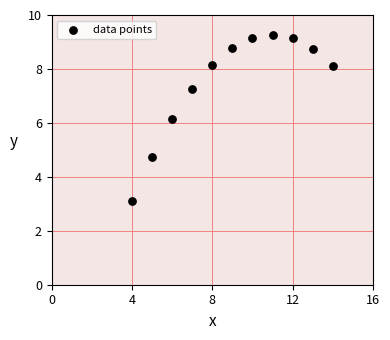

What Y value in the scatter plot is closest to 6?

6.1